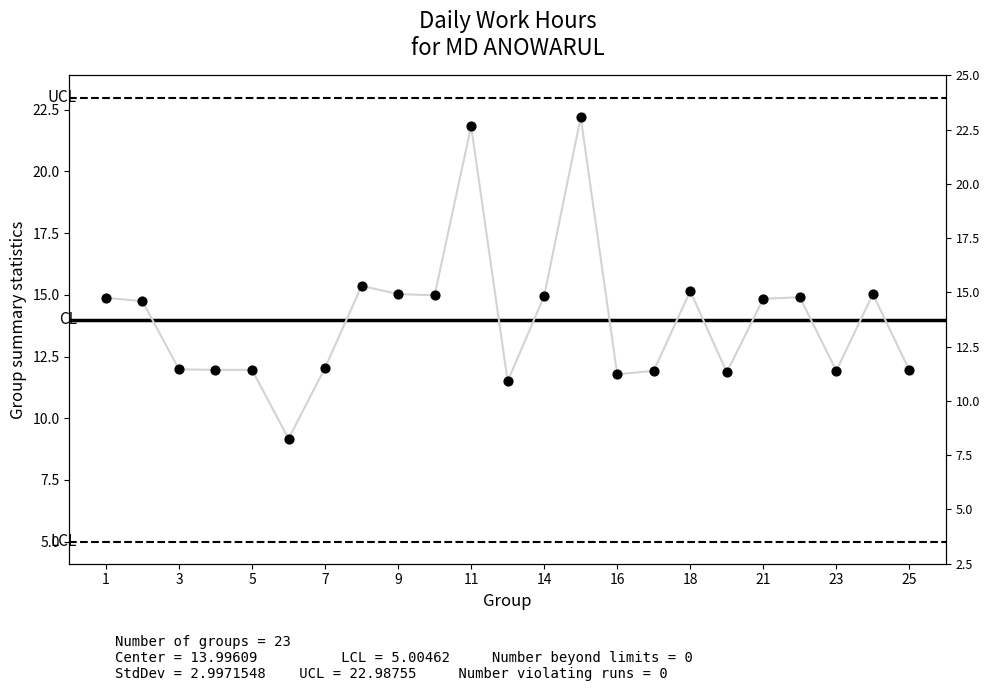

What is the ratio of the value at 7 to the value at 18?

0.8